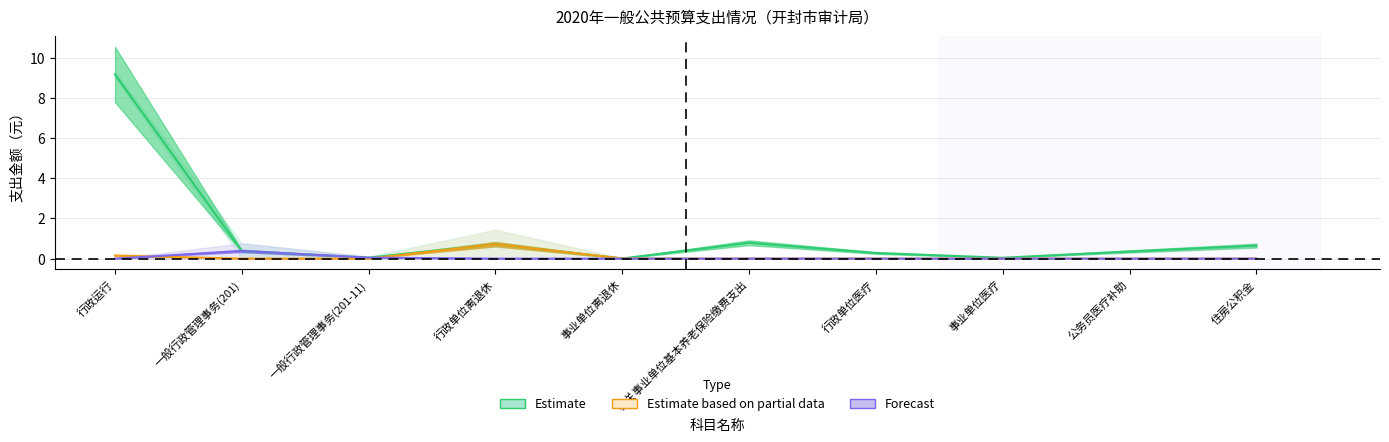

Is it true that Estimate equals 0.0 at 事业单位医疗?

True